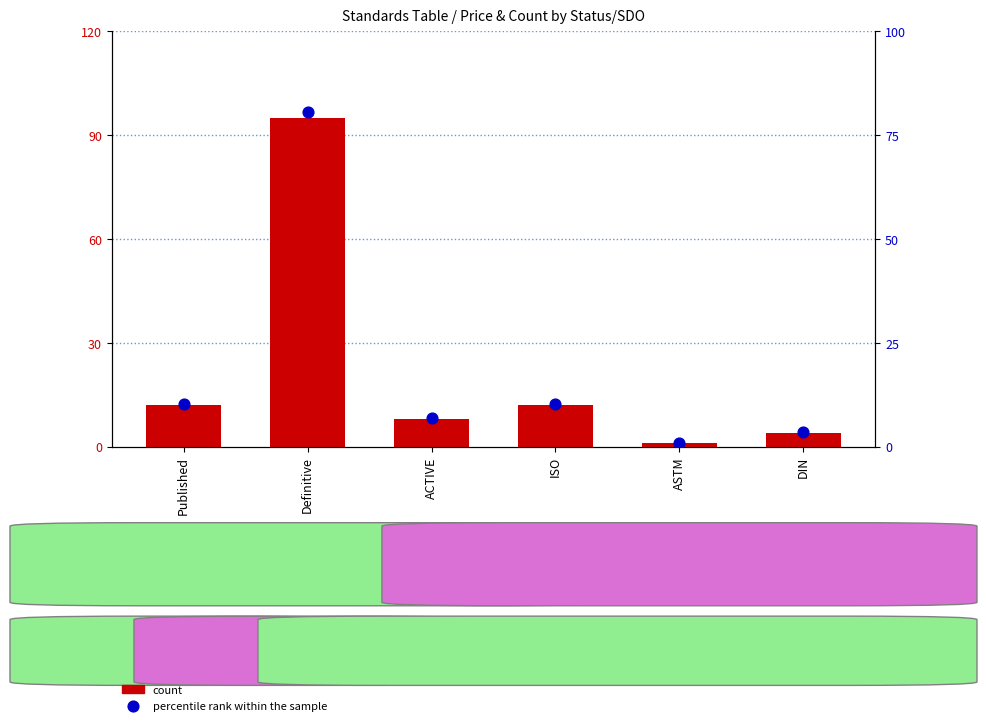

At which category is the sum across all series the highest?

Definitive